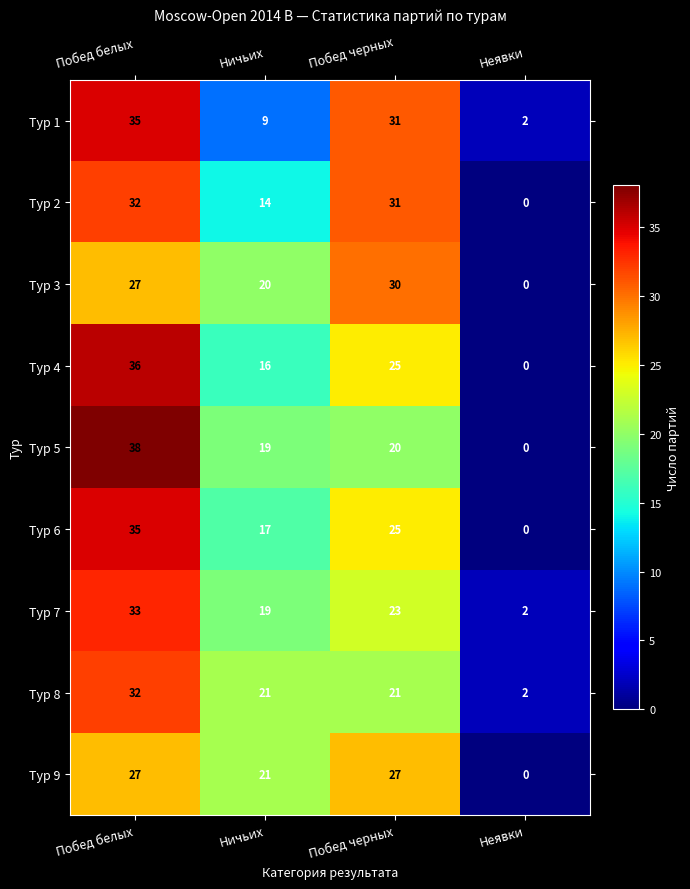

Which label corresponds to the smallest value in the chart?

Неявки